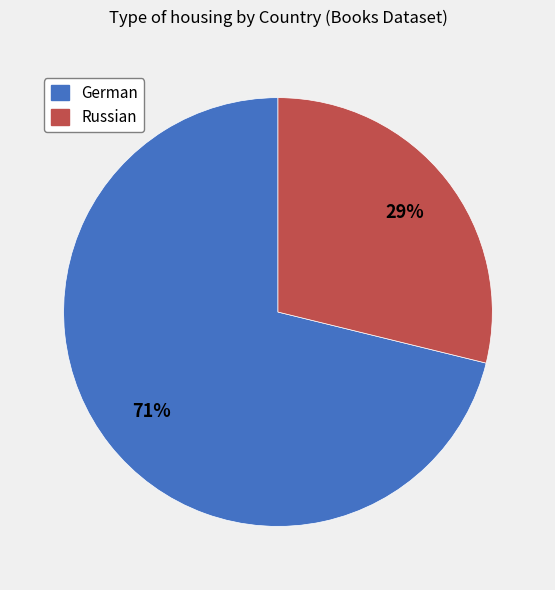

Combined, do German and Russian account for over 50%?

Yes